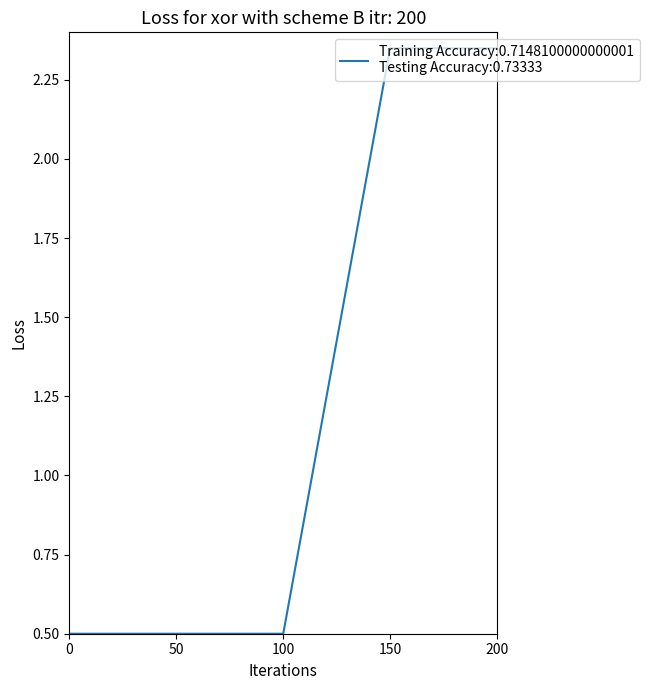

Does the chart have visible grid lines?

No